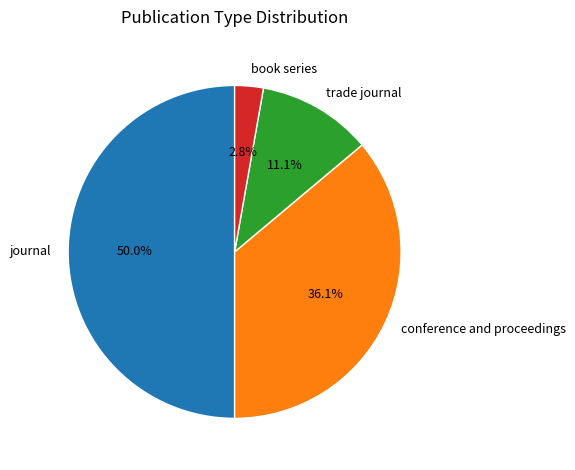

Is it true that book series is 3% of the pie?

True